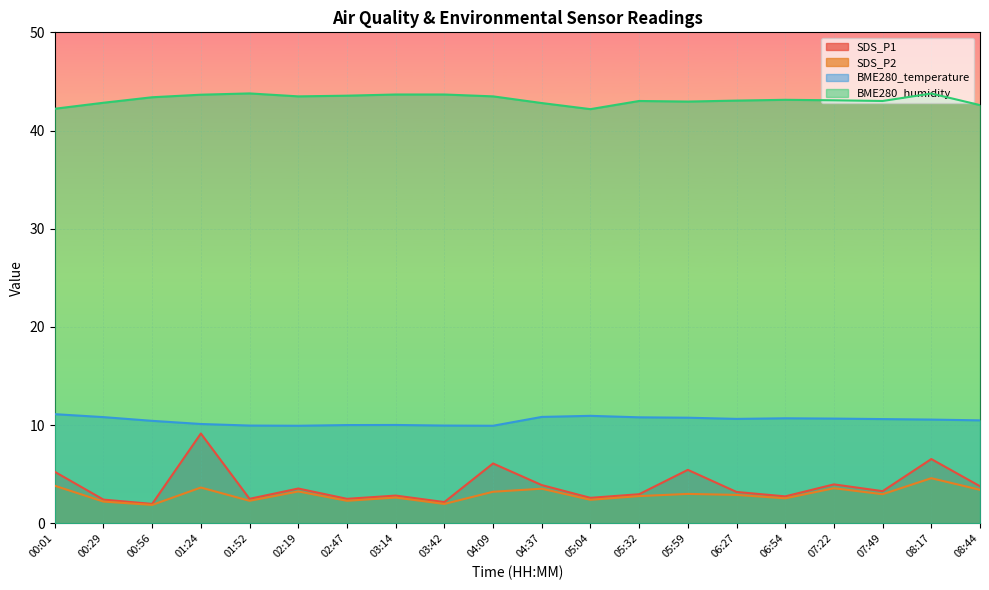

At which category does SDS_P2 reach its first local peak?

01:24